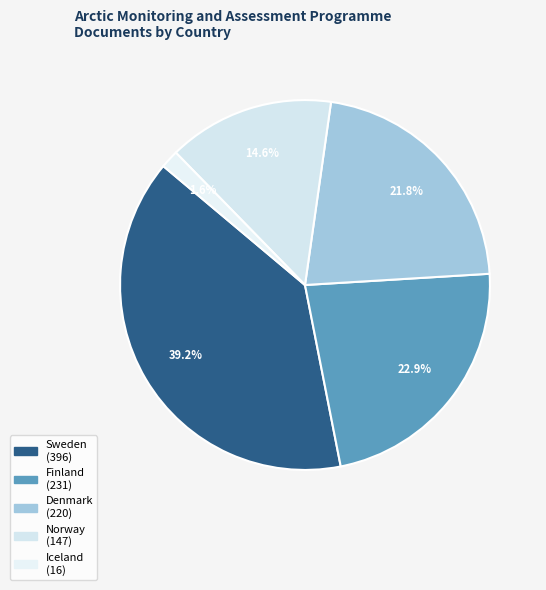

To the nearest percent, what portion does Norway represent?

15%